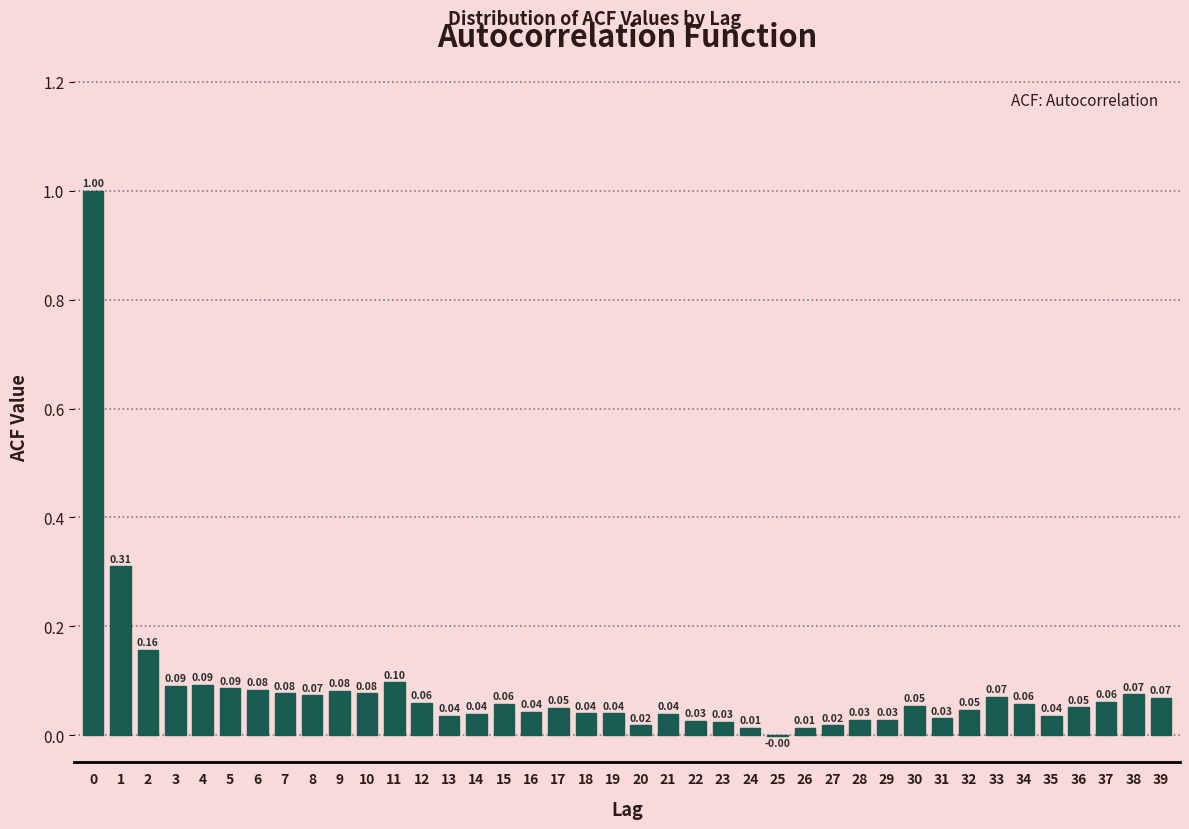

Which has a higher value, 13 or 8?

8